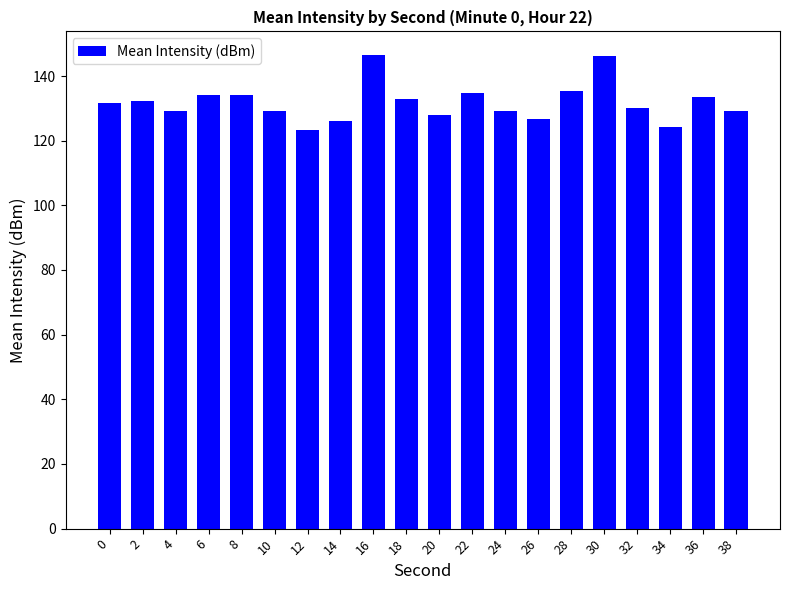

What is the difference between the maximum and minimum values?

23.2